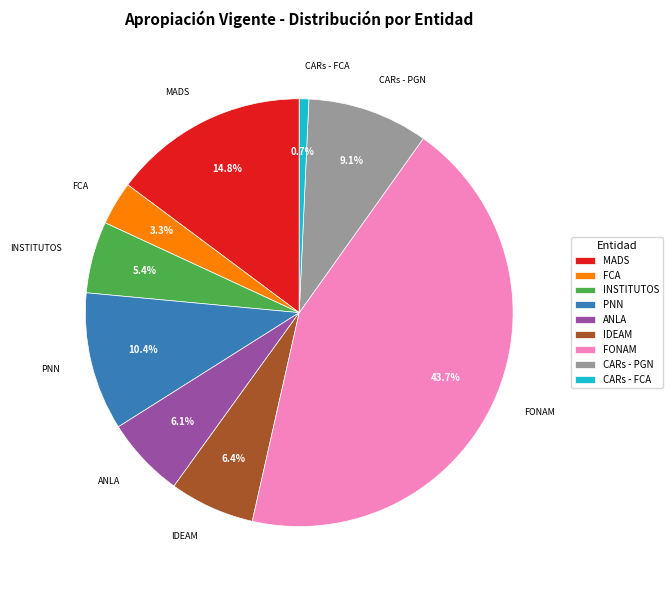

Is there any slice that represents more than half of the pie?

No